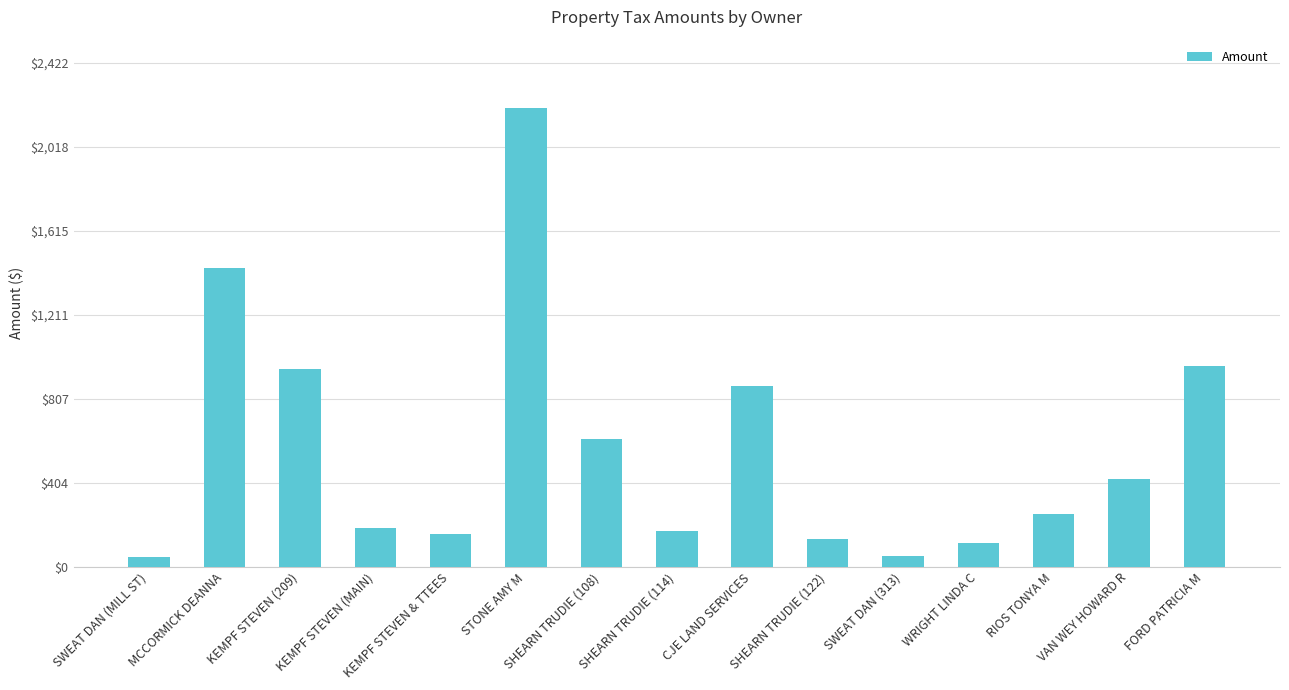

What is the label of the 2nd bar from the left?

MCCORMICK DEANNA